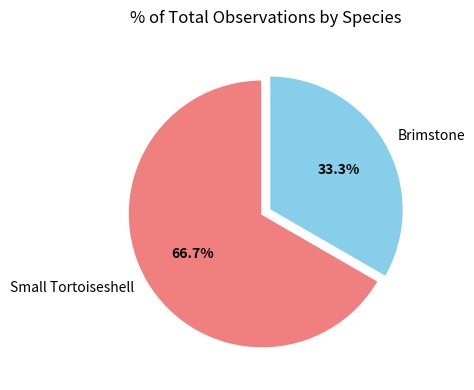

How much of the chart is everything except Brimstone?

66.7%